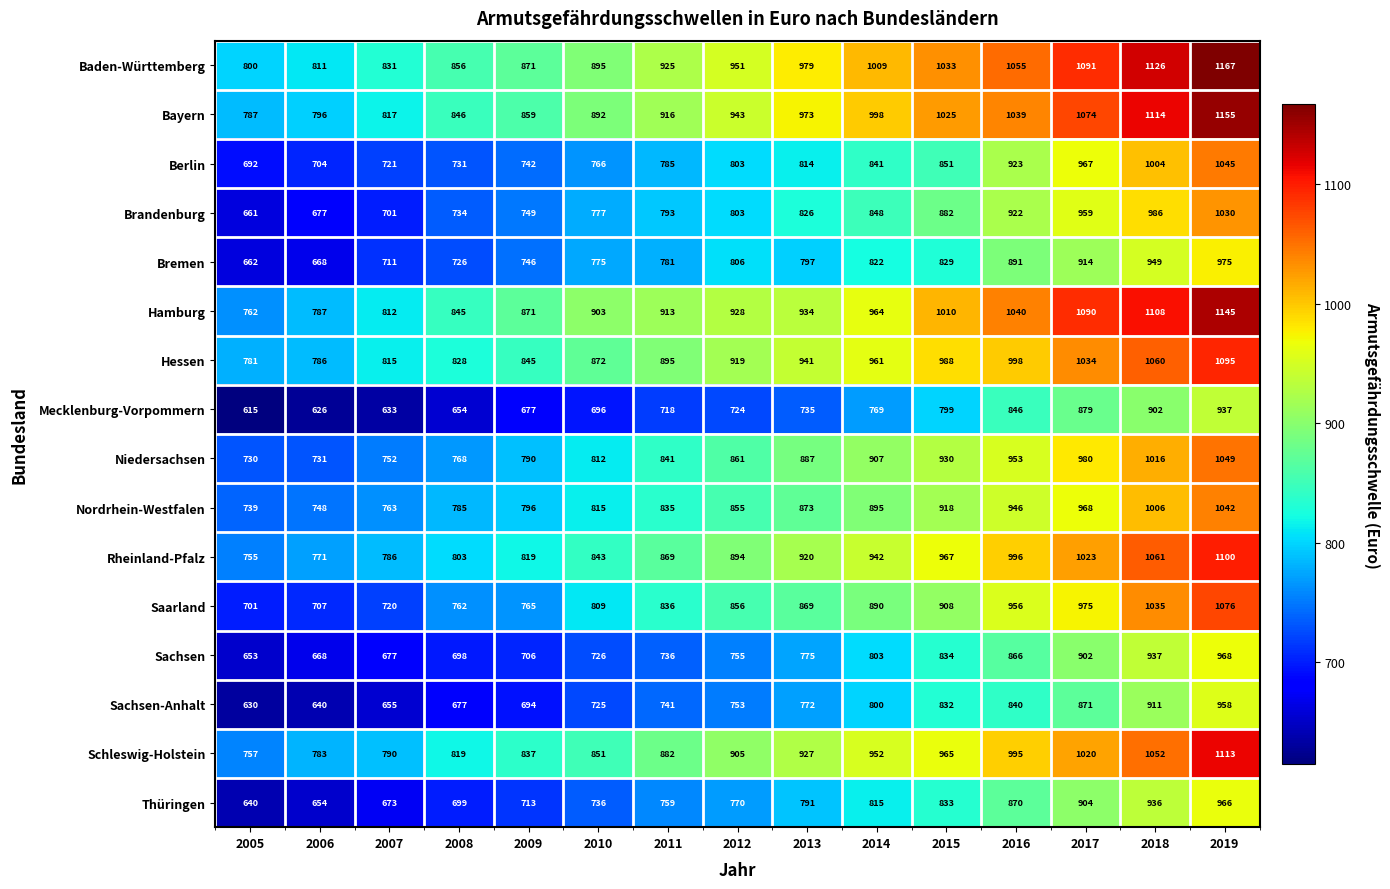

What is the sum of all Bayern values?

14234